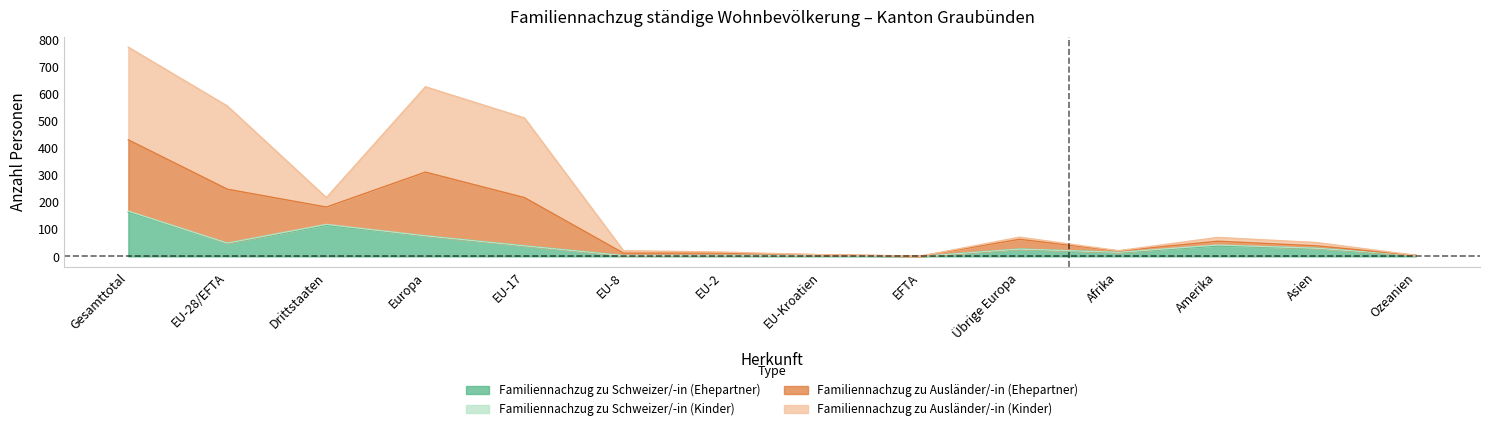

In Familiennachzug zu Ausländer/-in (Ehepartner), how many points are higher than both neighbors (excluding endpoints)?

3